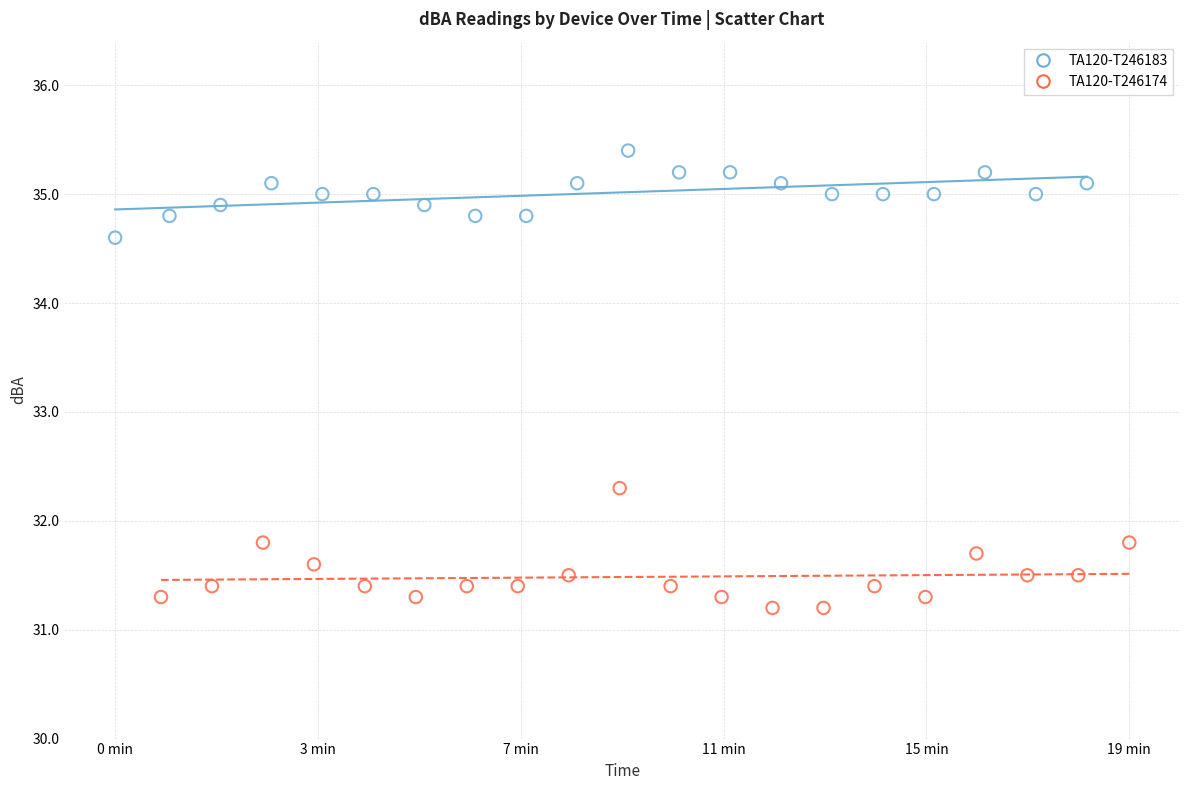

Which series contains the highest Y value?

TA120-T246183